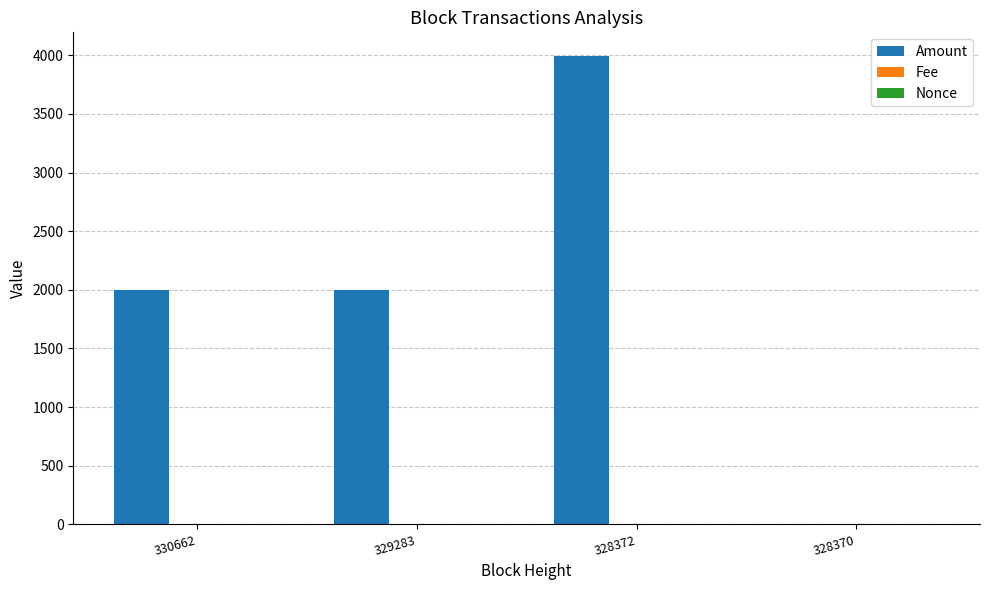

At which category is the sum across all series the highest?

328372